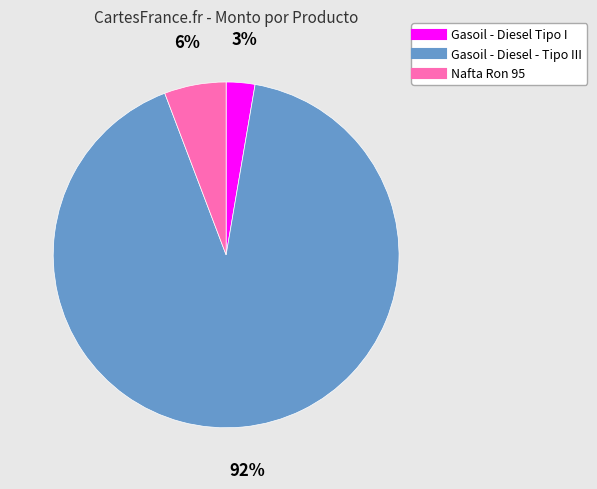

To the nearest percent, what is the difference between the Gasoil - Diesel Tipo I and Nafta Ron 95 slice percentages?

3%